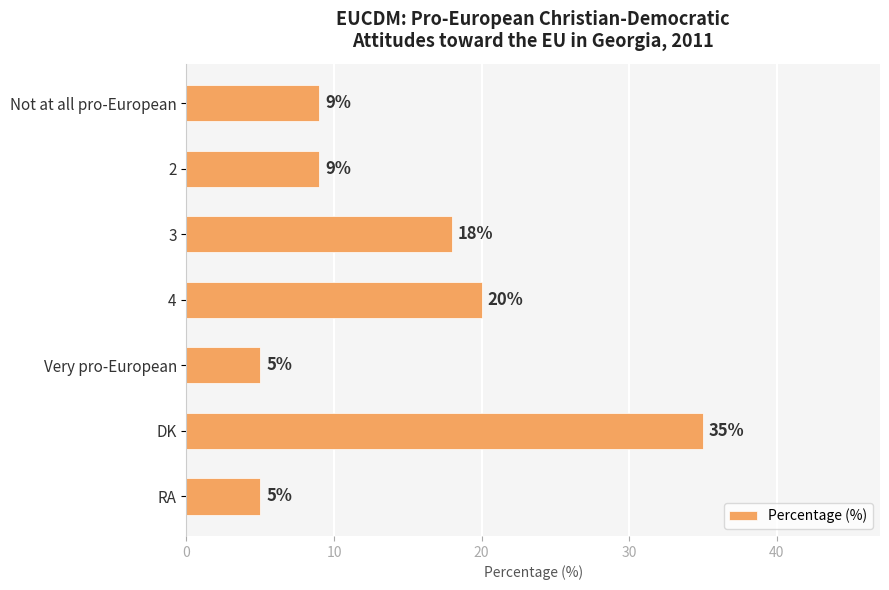

What is the change in value from Not at all pro-European to 4?

+11